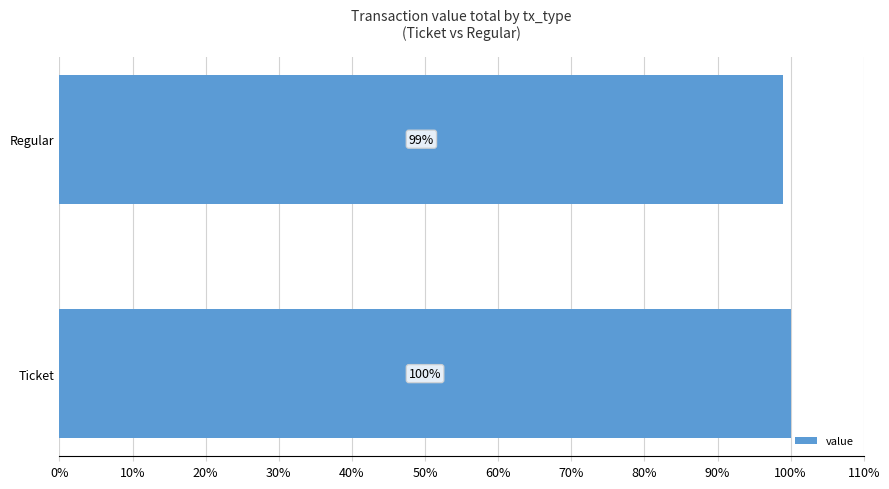

The value at Ticket is 32. True or false?

False